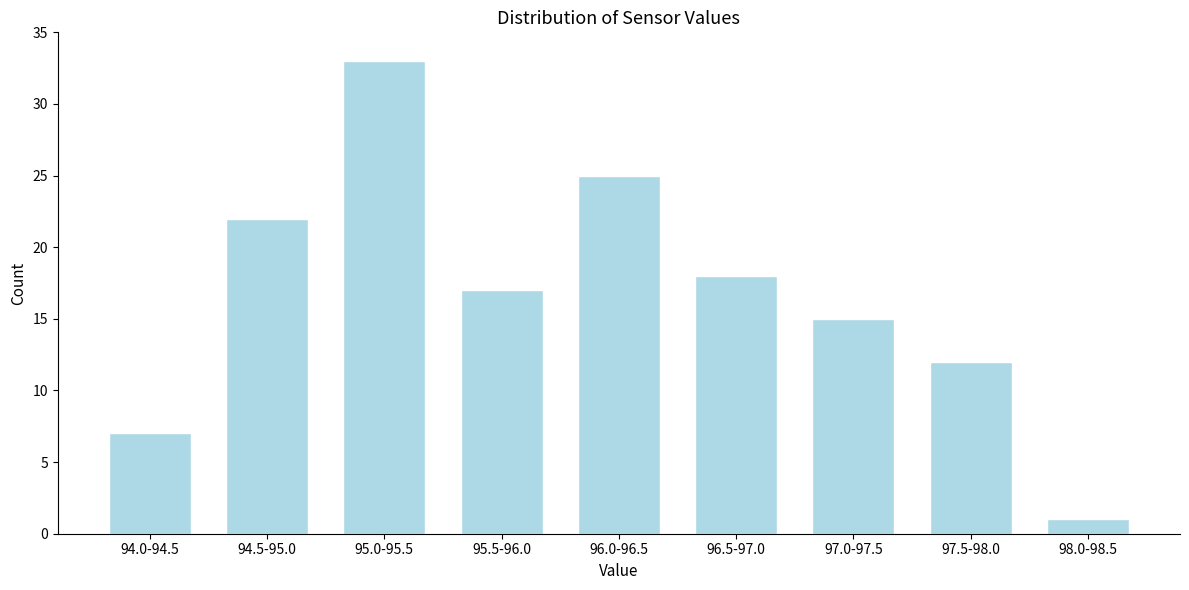

Reading right to left, transcribe all the data shown in this chart.

1	12	15	18	25	17	33	22	7